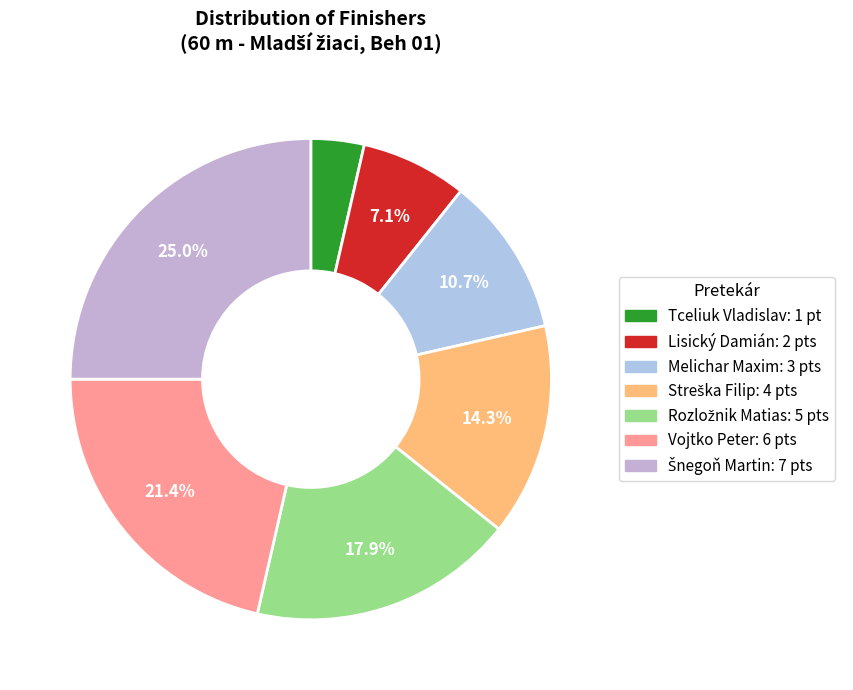

The Streška Filip slice represents 29% of the pie. True or false?

False